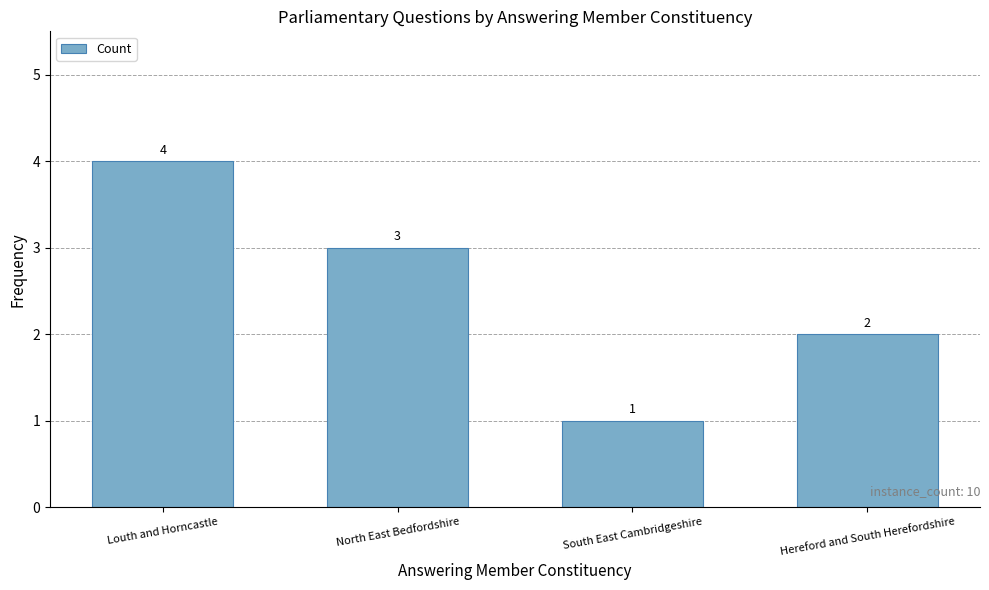

At which label is the value closest to 2?

Hereford and South Herefordshire